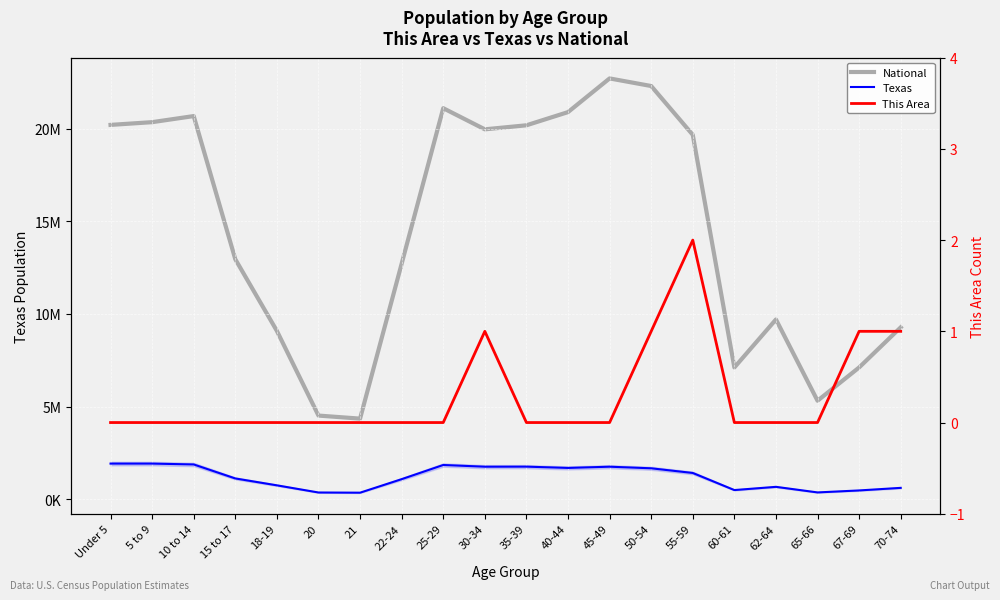

What is the label of the 9th point from the right?

40-44